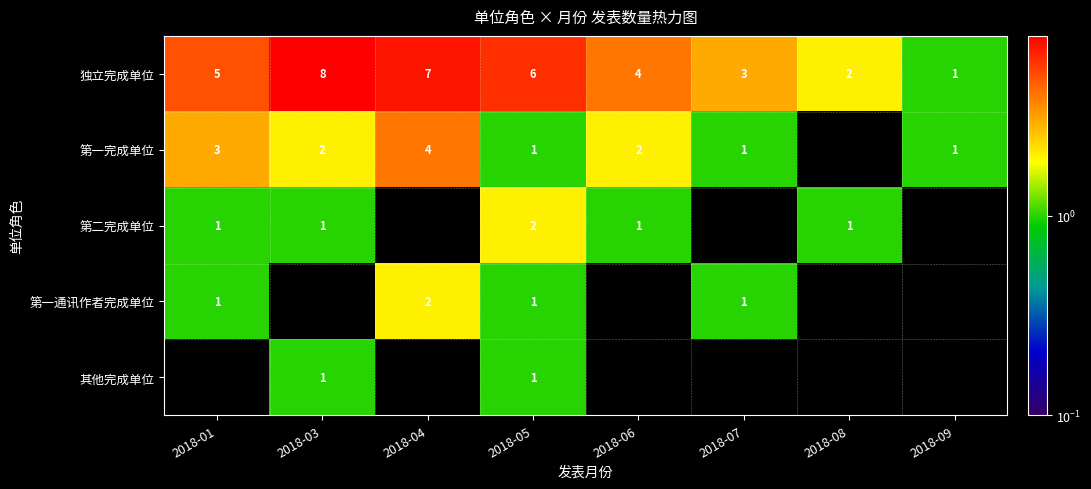

Read the 独立完成单位 value at 2018-06.

4